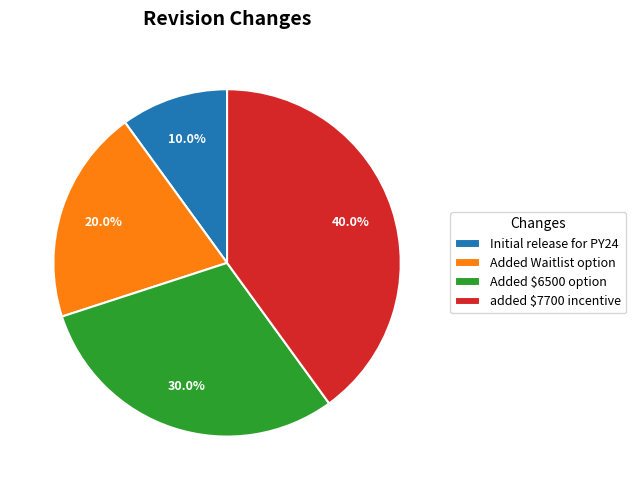

What percentage is NOT represented by Added $6500 option?

70.0%